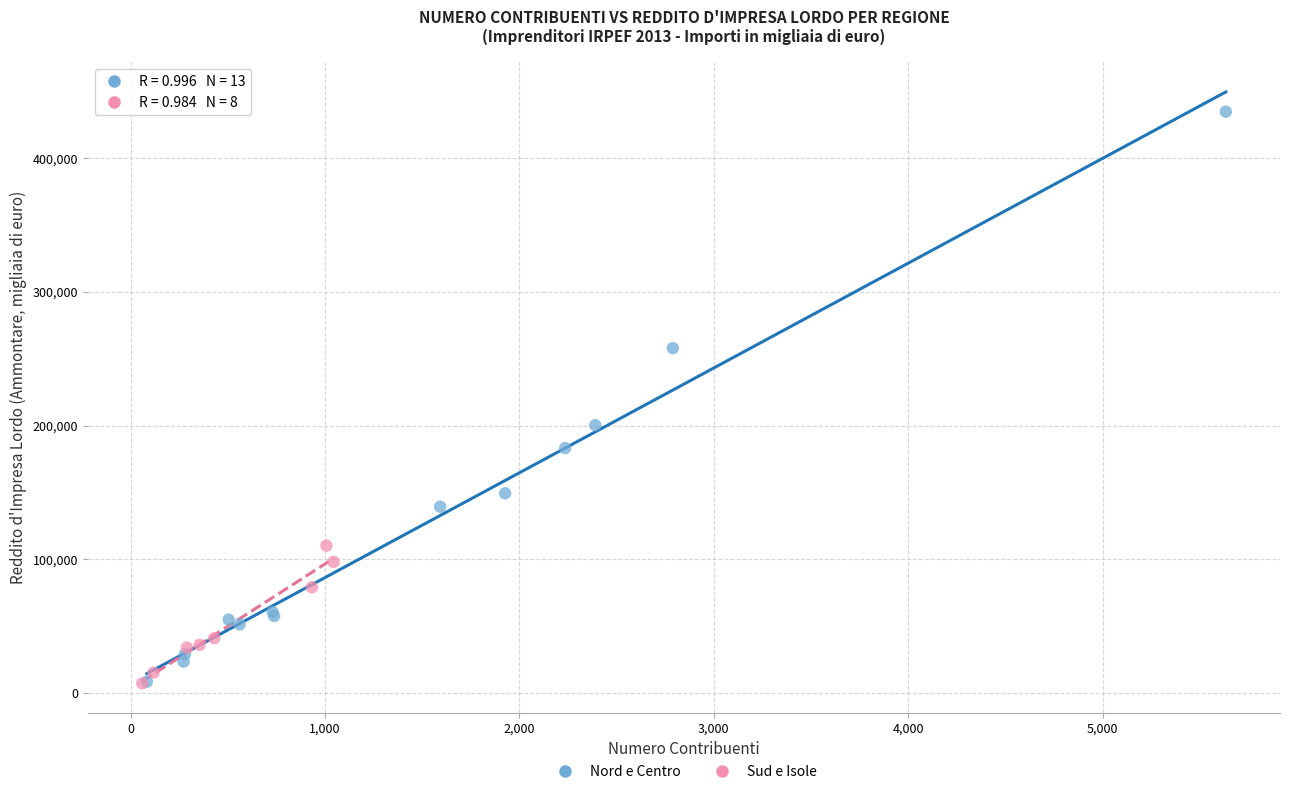

Which series has the largest Y range (max minus min)?

Nord e Centro